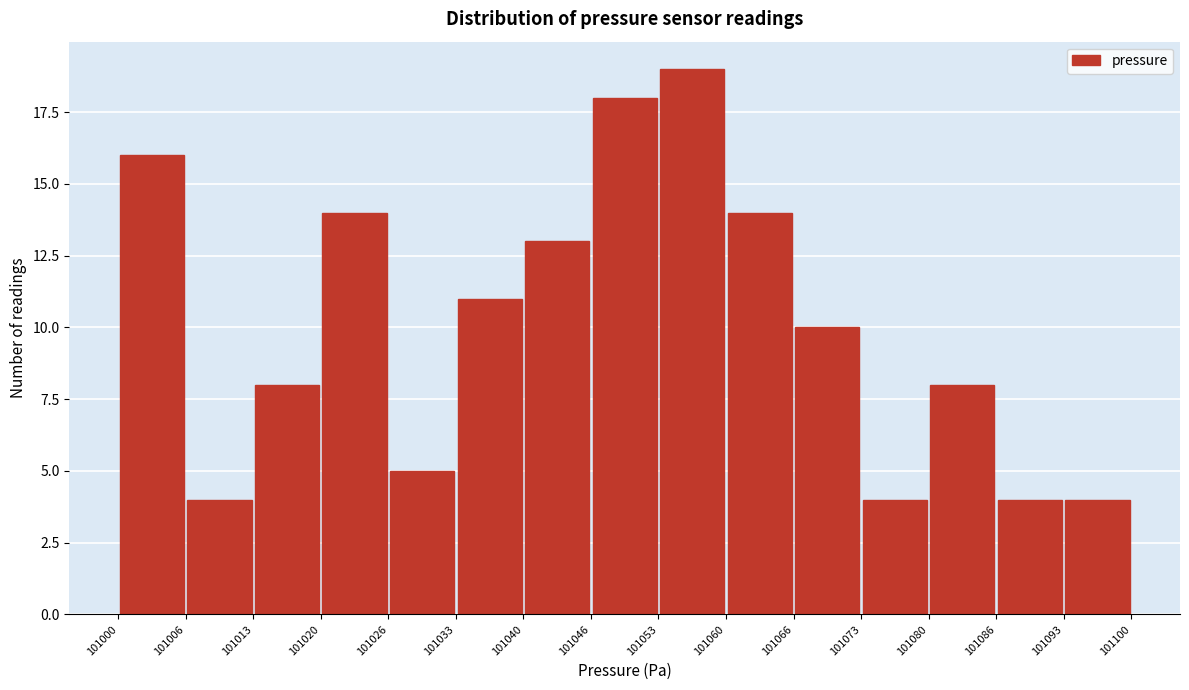

Reading left to right, transcribe this chart: for each bar, give the range it covers on the x-axis and its height. The values are not printed on the chart, so give them approximately, as read against the axis.

101000 to 101006: 16
101006 to 101013: 4
101013 to 101020: 8
101020 to 101026: 14
101026 to 101033: 5
101033 to 101040: 11
101040 to 101046: 13
101046 to 101053: 18
101053 to 101060: 19
101060 to 101066: 14
101066 to 101073: 10
101073 to 101080: 4
101080 to 101086: 8
101086 to 101093: 4
101093 to 101100: 4